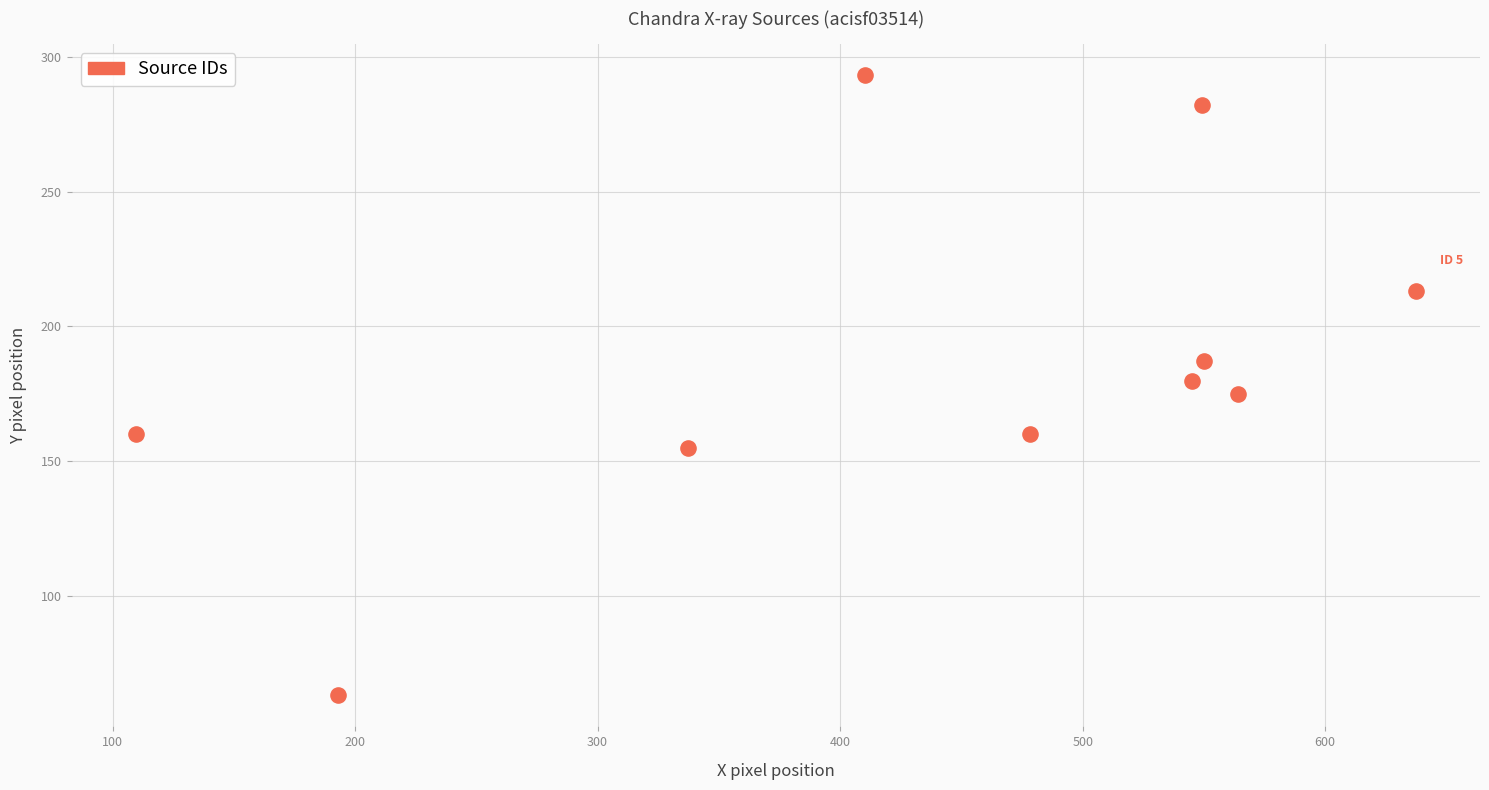

What is the average Y value?

186.9